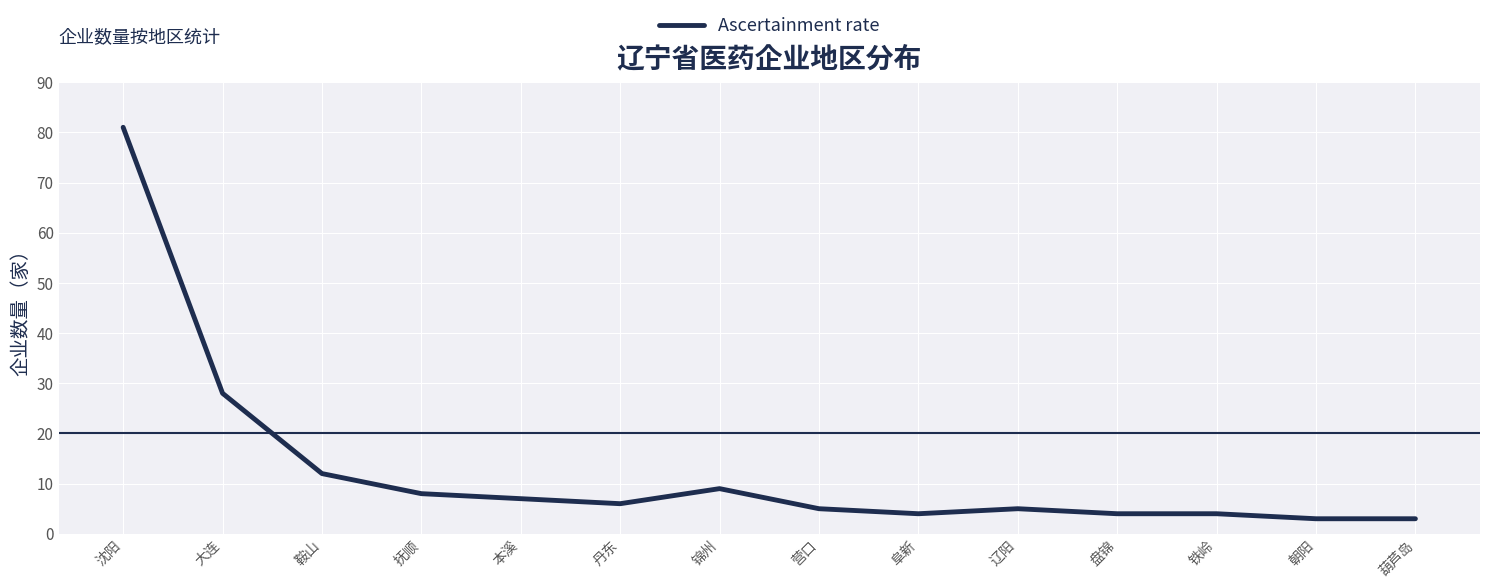

Reading left to right, transcribe all the data shown in this chart.

沈阳=81	大连=28	鞍山=12	抚顺=8	本溪=7	丹东=6	锦州=9	营口=5	阜新=4	辽阳=5	盘锦=4	铁岭=4	朝阳=3	葫芦岛=3